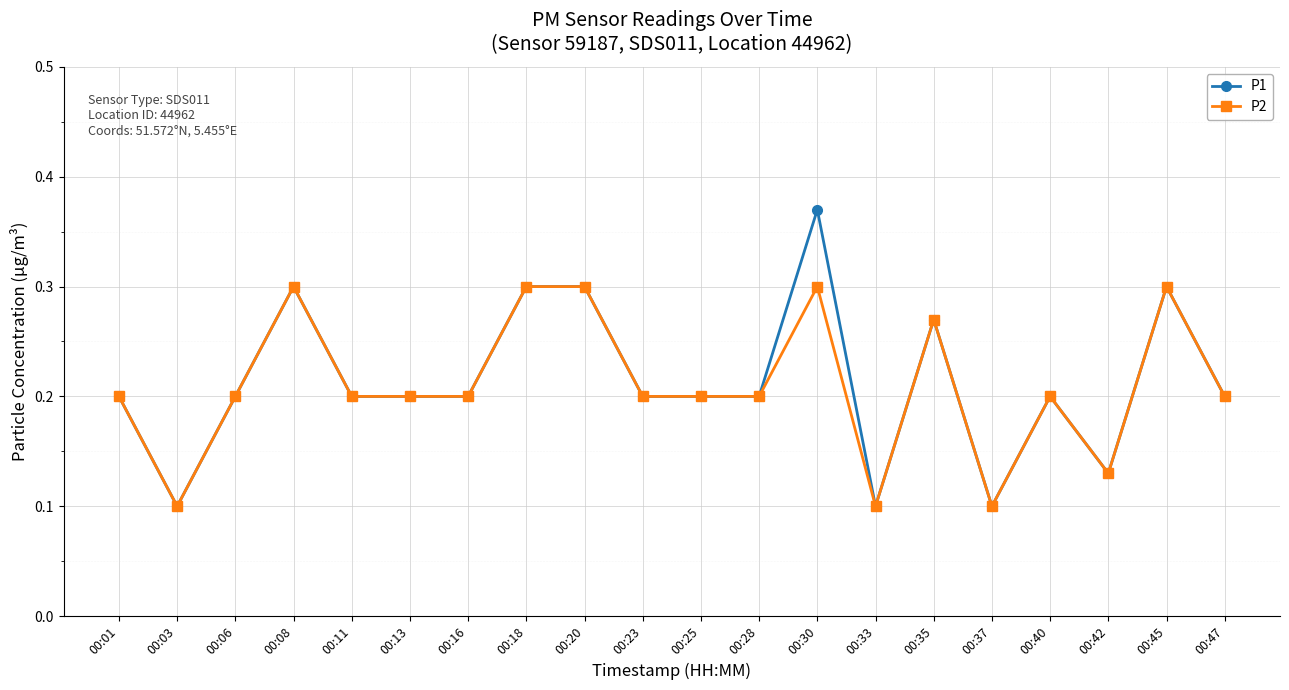

What is the sum of all P1 values?

4.3